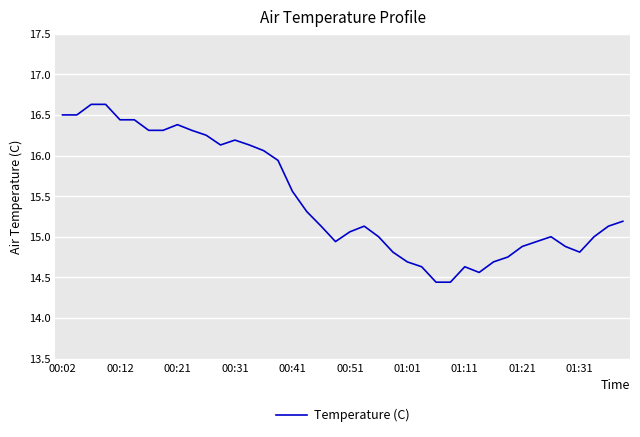

What is the difference between the maximum and minimum values?

2.2